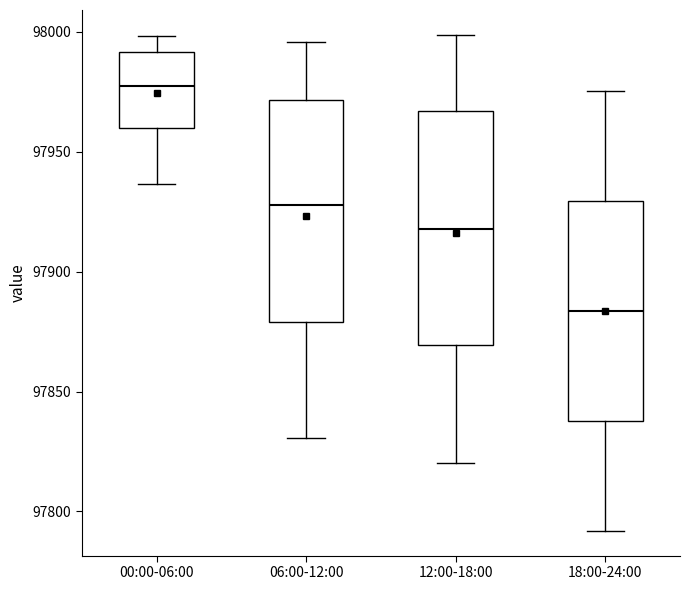

Reading left to right, transcribe this box plot: for each box, give where its median line is, the range the box spans, and where its two whiskers end, as read against the y-axis. The values are not printed on the chart, so give them approximately, as read against the axis.

00:00-06:00: median 97975, box 97960 to 97990, whiskers 97935 to 98000
06:00-12:00: median 97930, box 97880 to 97970, whiskers 97830 to 97995
12:00-18:00: median 97920, box 97870 to 97965, whiskers 97820 to 98000
18:00-24:00: median 97885, box 97840 to 97930, whiskers 97790 to 97975